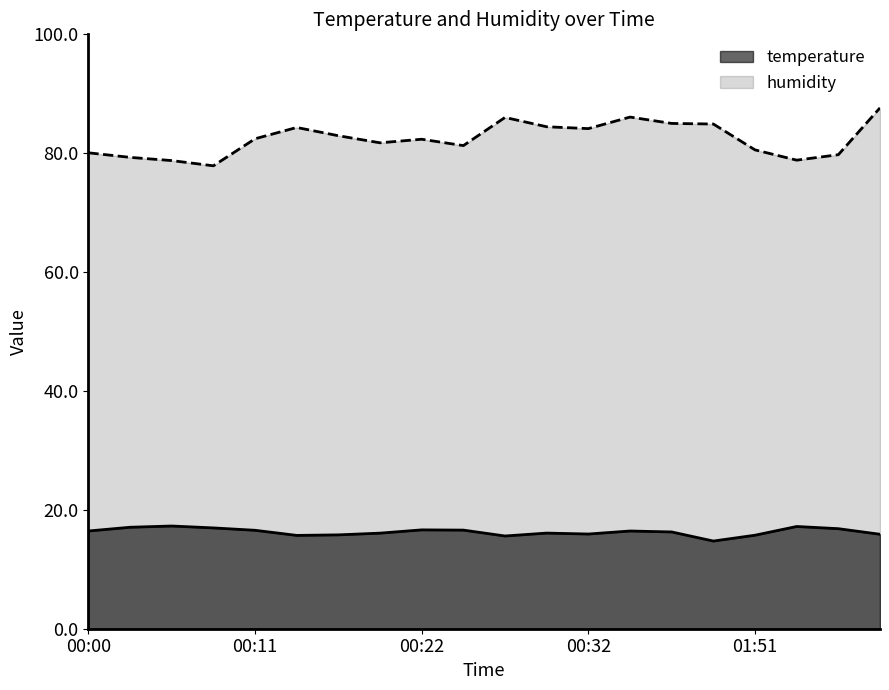

Is the value of humidity at 00:29 greater than the value of temperature at 00:32?

Yes